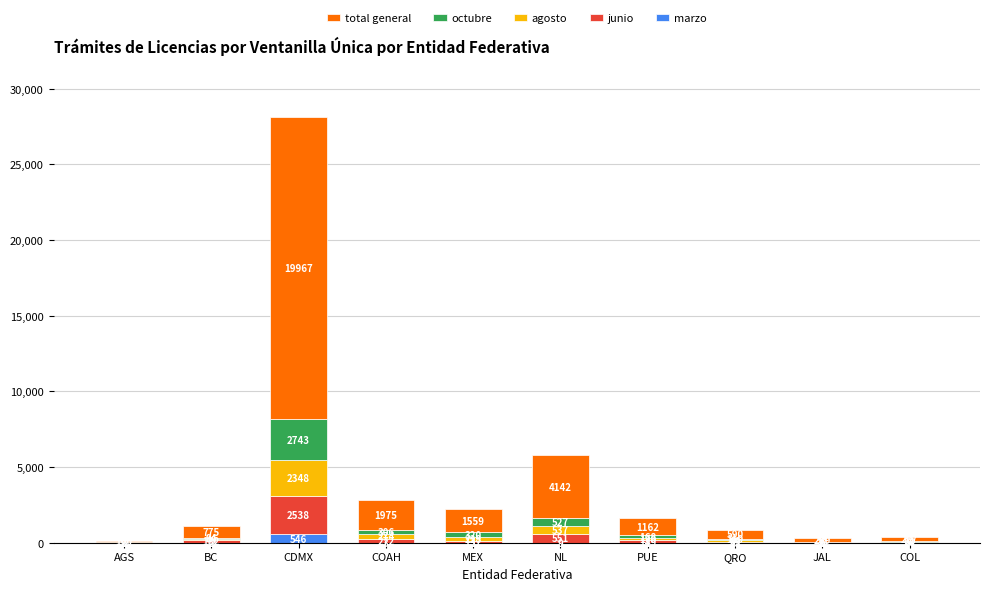

At which category is the sum across all series the highest?

CDMX